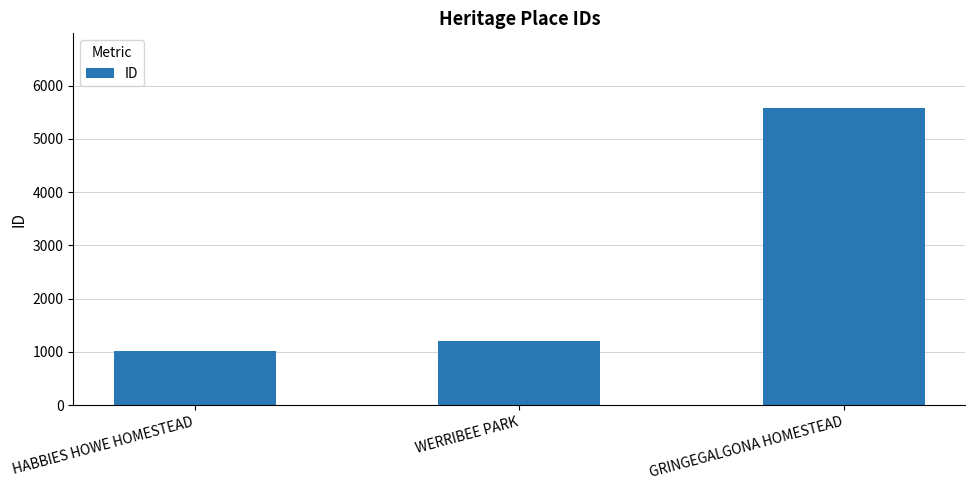

How many categories are shown in the chart?

3